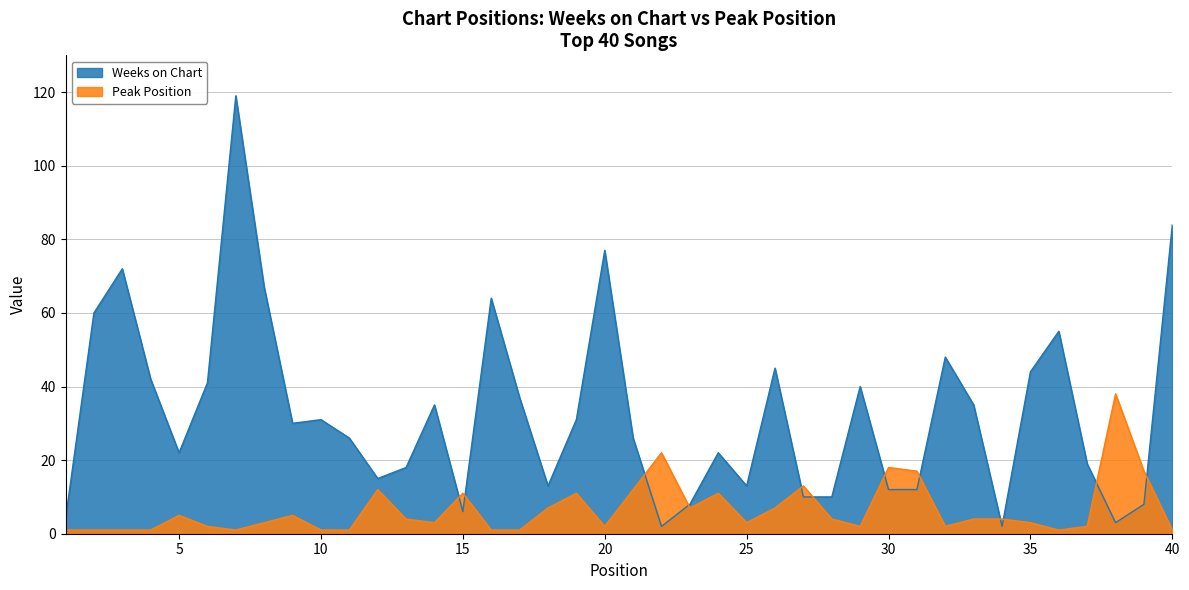

Is the value of Peak Position at 27 greater than the value of Weeks on Chart at 5?

No